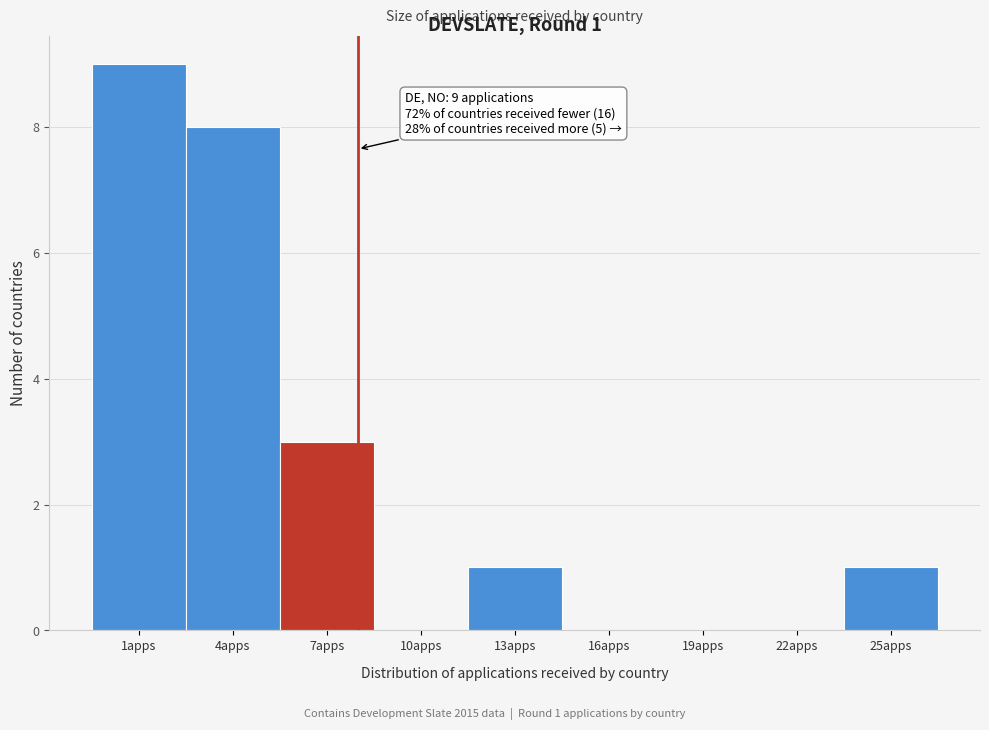

Reading left to right, transcribe all the data shown in this chart.

1apps=9	4apps=8	7apps=3	10apps=0	13apps=1	16apps=0	19apps=0	22apps=0	25apps=1